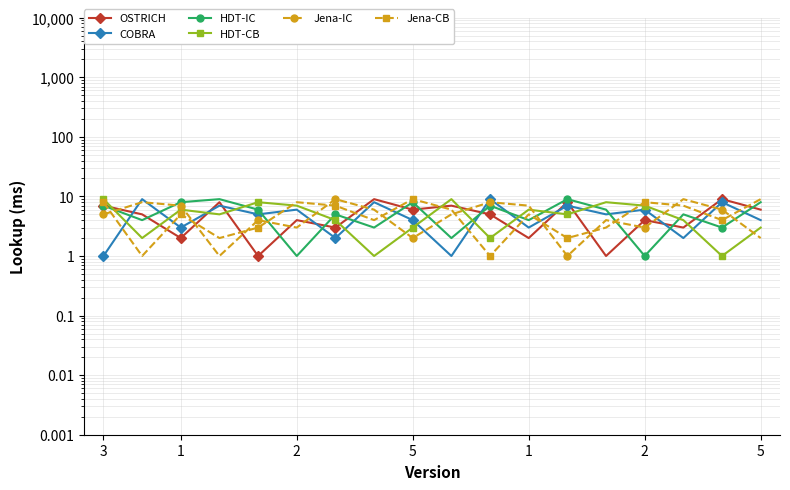

How many lines are shown in the chart?

6